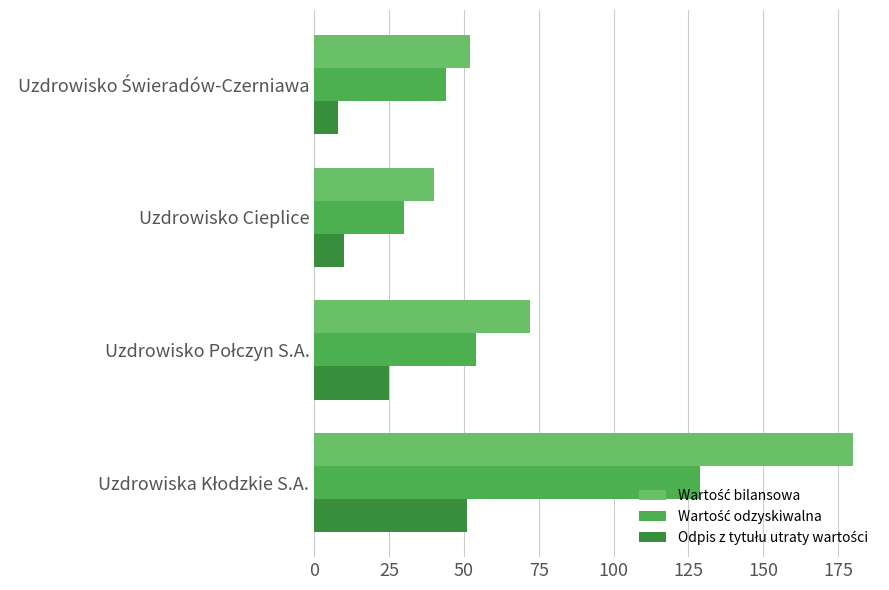

What is the maximum value shown in the chart?

180